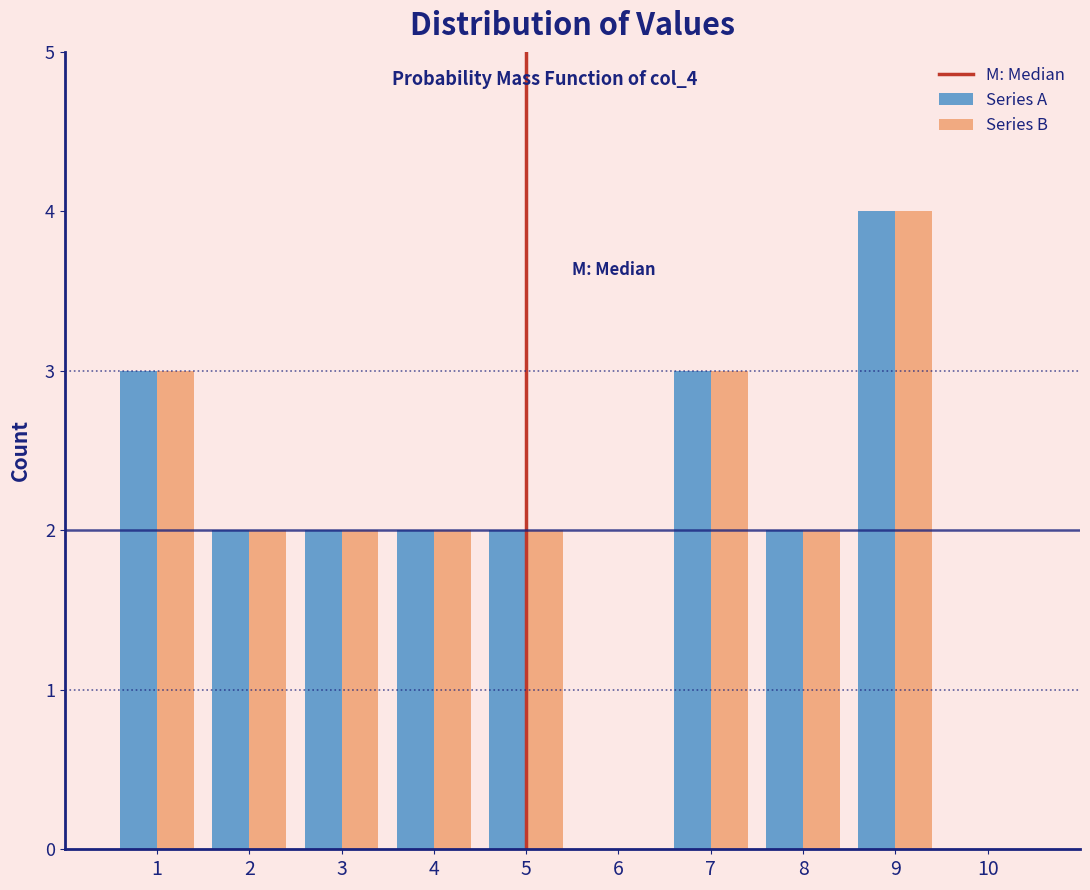

Reading left to right, list every range on the x-axis with the height of the bar of each series over it. The values are not printed on the chart, so give them approximately, as read against the axis.

0.5 to 1.5: Series A=3	Series B=3
1.5 to 2.5: Series A=2	Series B=2
2.5 to 3.5: Series A=2	Series B=2
3.5 to 4.5: Series A=2	Series B=2
4.5 to 5.5: Series A=2	Series B=2
5.5 to 6.5: Series A=0	Series B=0
6.5 to 7.5: Series A=3	Series B=3
7.5 to 8.5: Series A=2	Series B=2
8.5 to 9.5: Series A=4	Series B=4
9.5 to 10.5: Series A=0	Series B=0